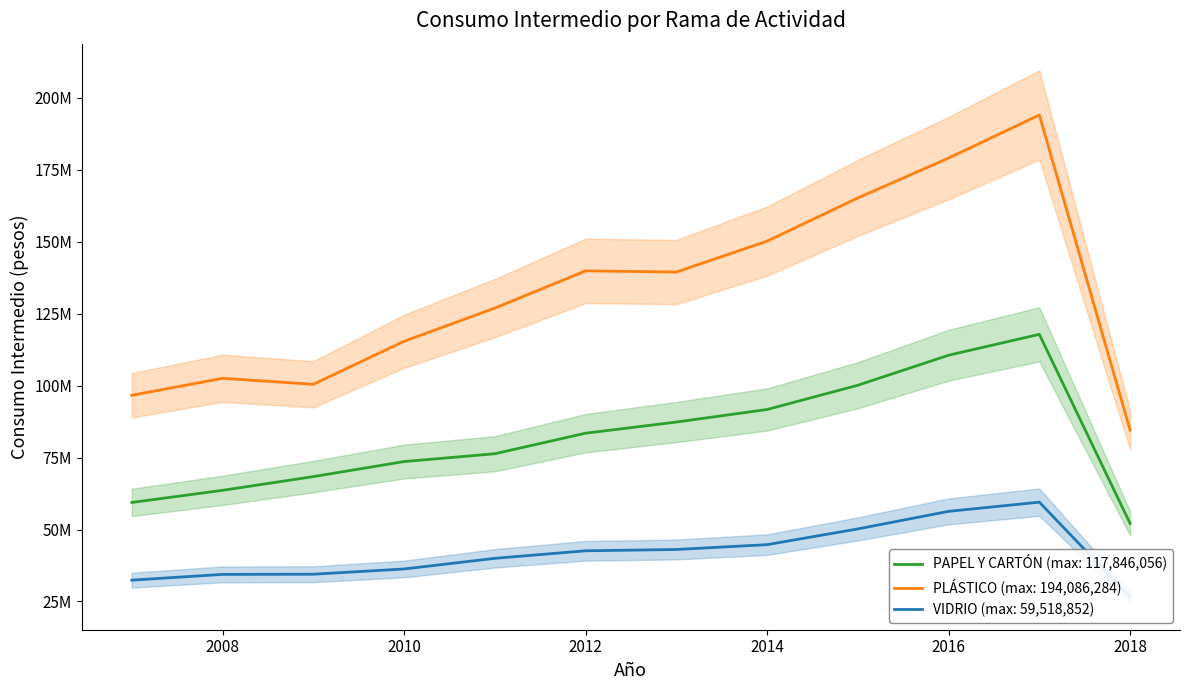

At which category is the sum across all series the highest?

2017